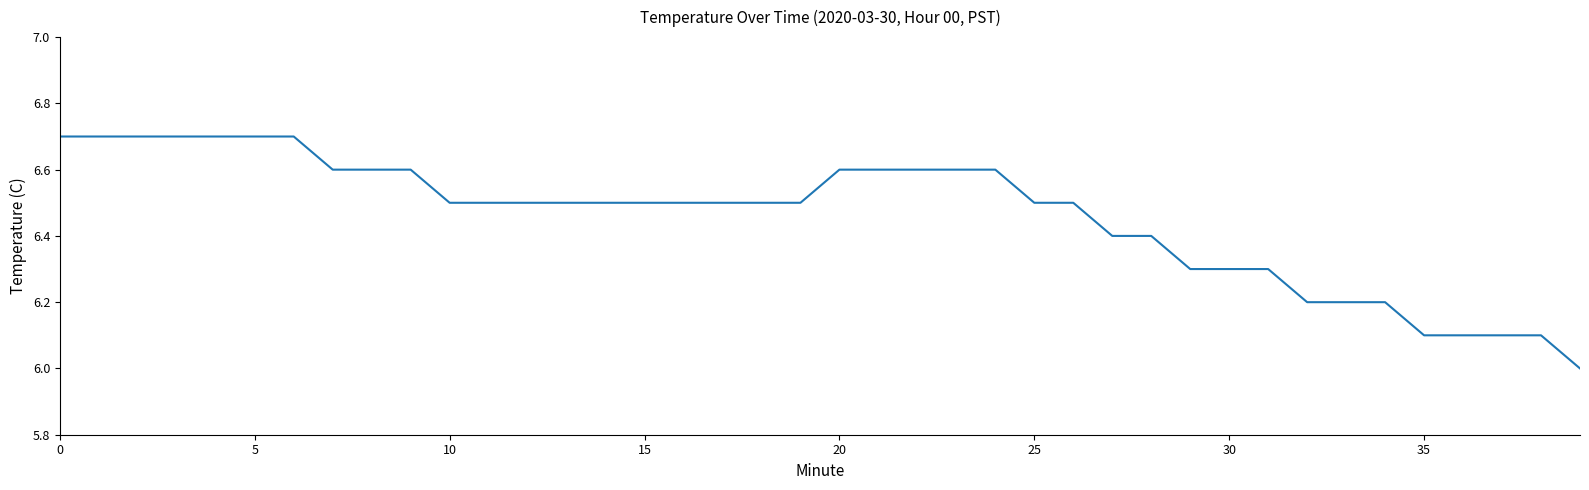

What is the minimum value shown in the chart?

6.0